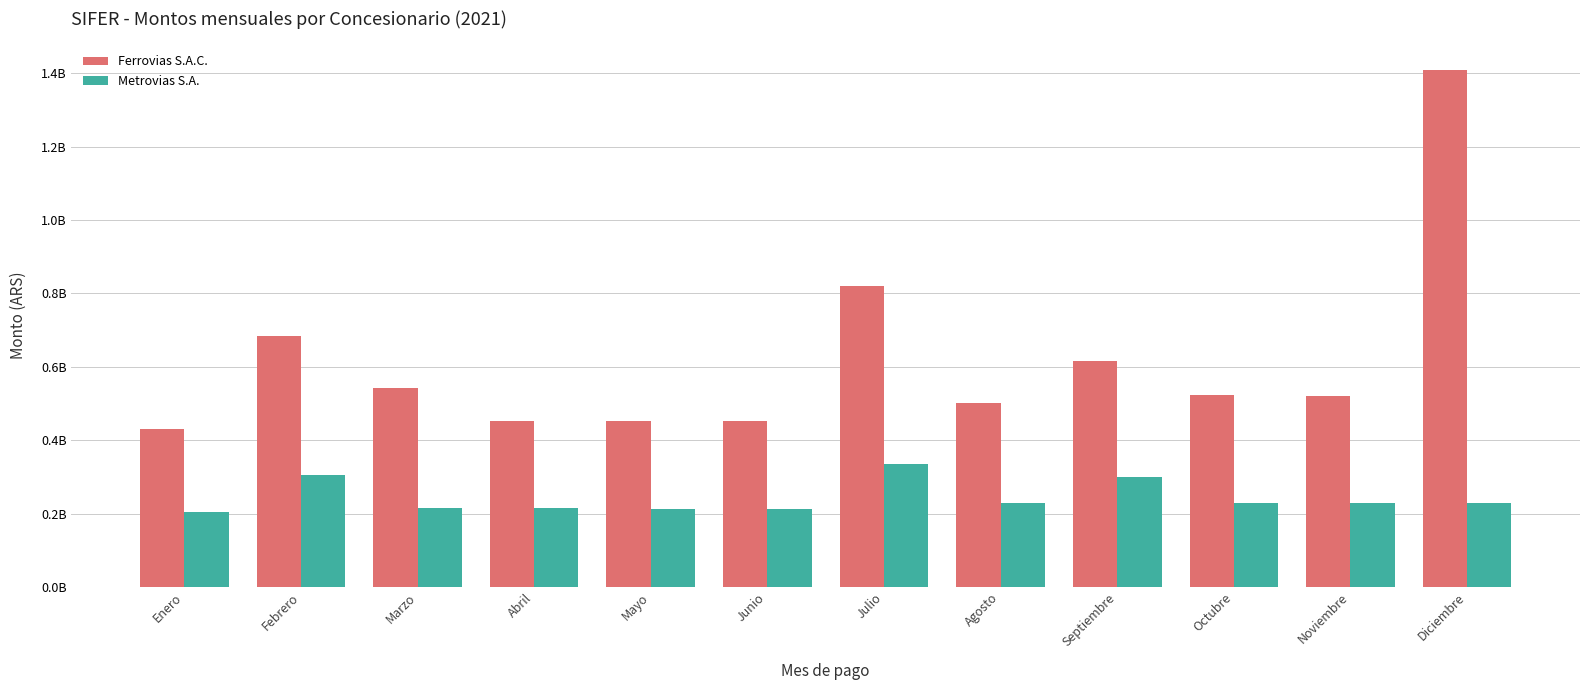

Are the bars horizontal?

No